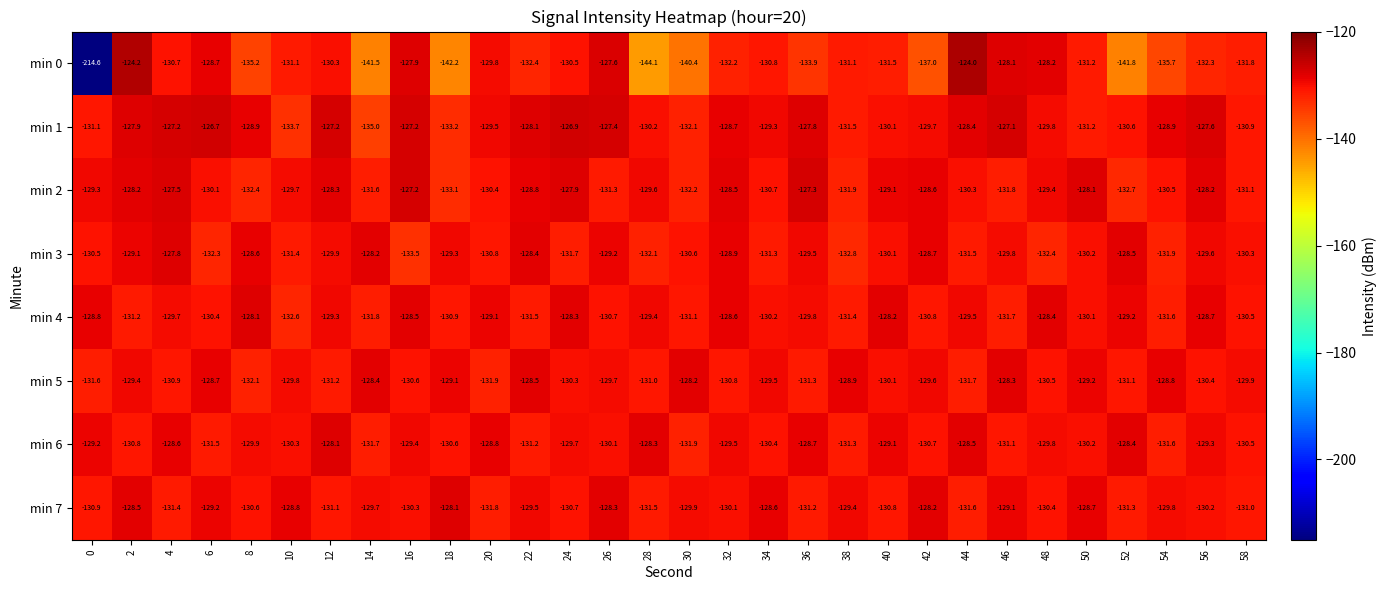

What is the minimum value for min 2?

-133.1